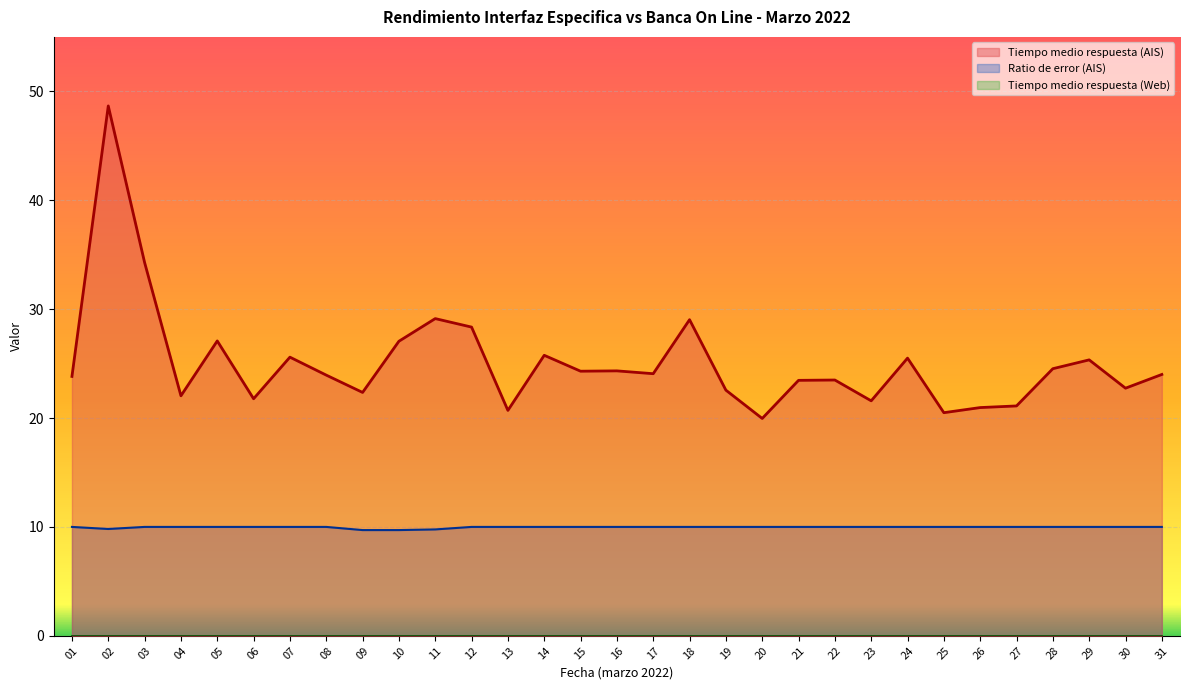

What is the sum of the Ratio de error (AIS) values at 05 and 02?

19.8